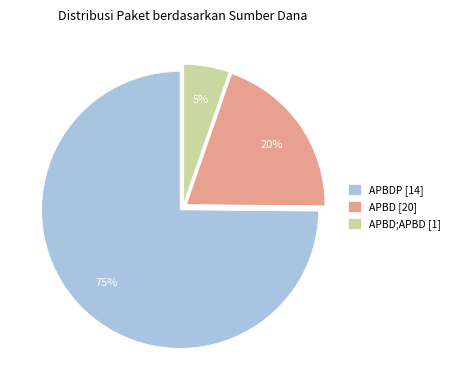

Count the number of slices in the pie.

3